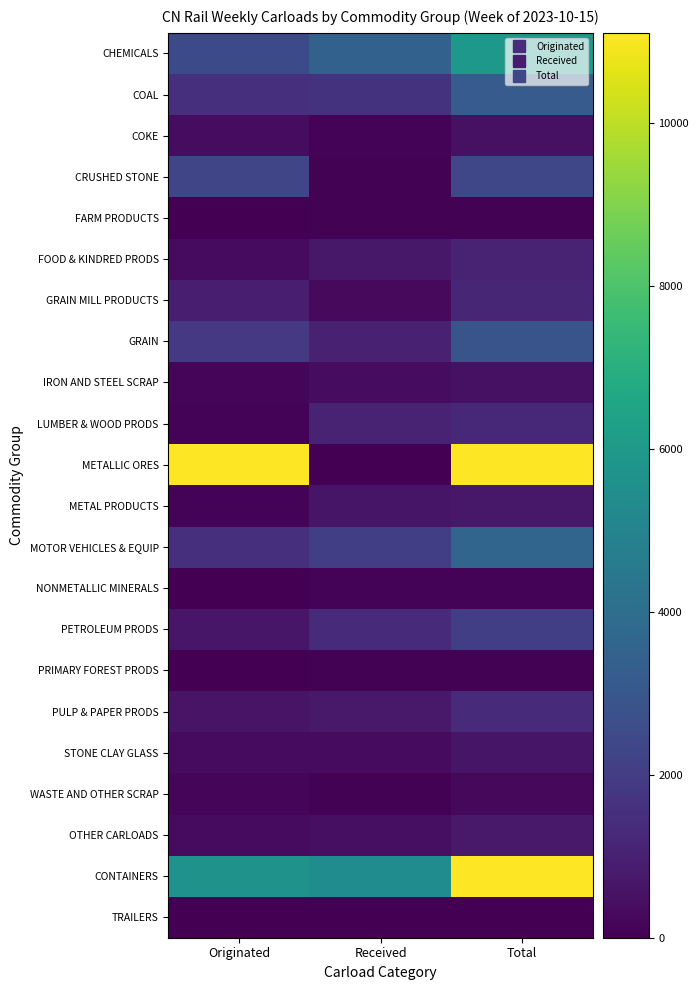

How many series are shown in this chart?

22